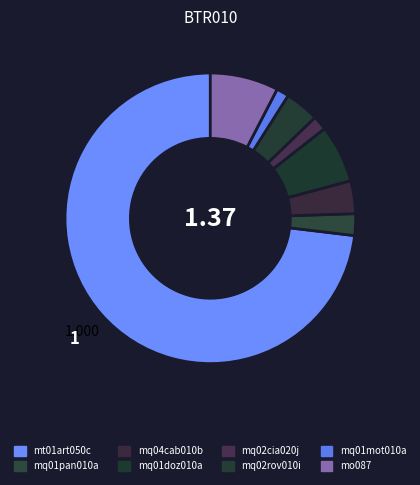

How many segments does this pie chart have?

8